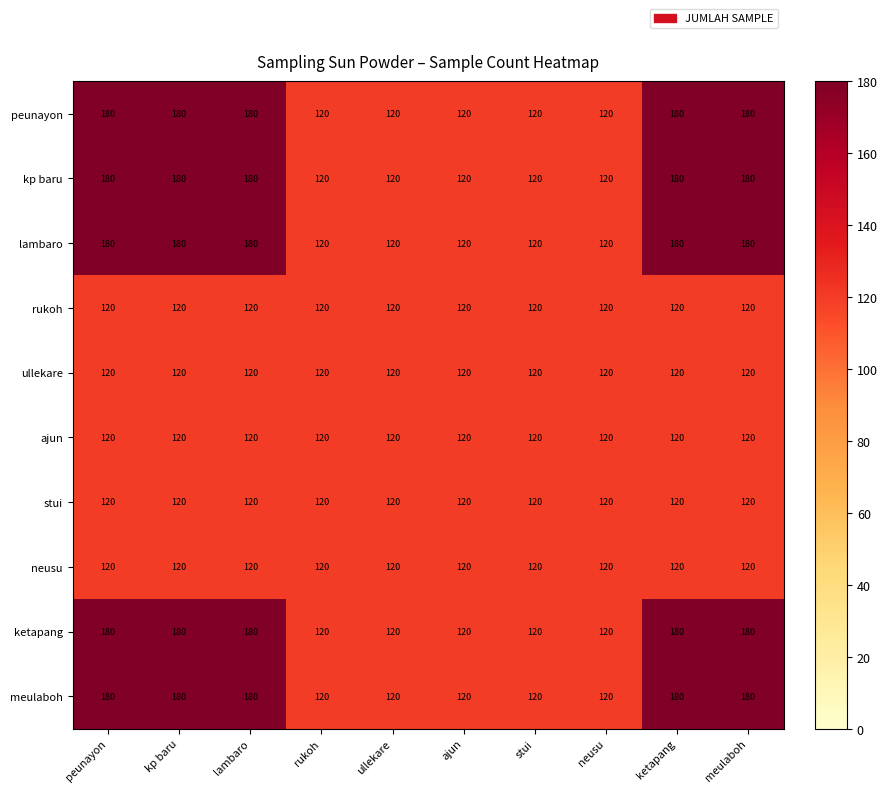

True or false: kp baru has a value of 292 at meulaboh.

False